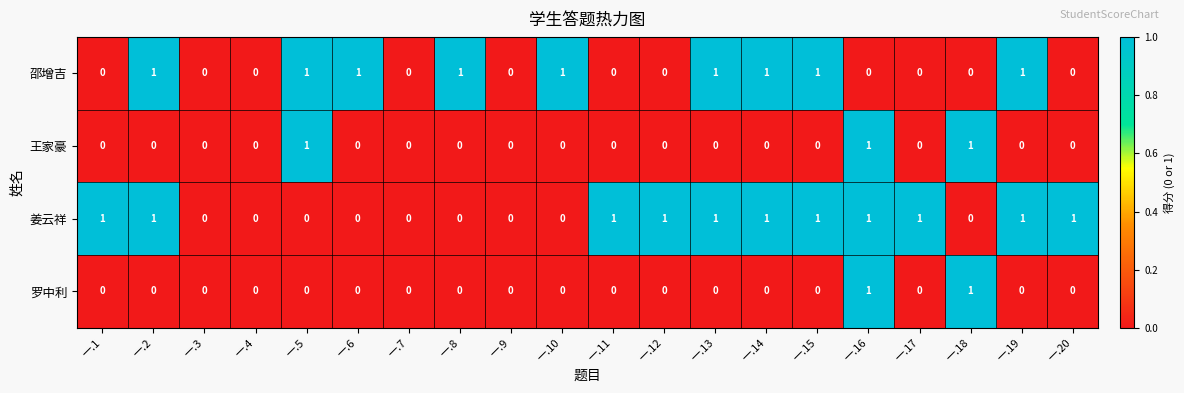

What is the sum of all 王家豪 values?

3